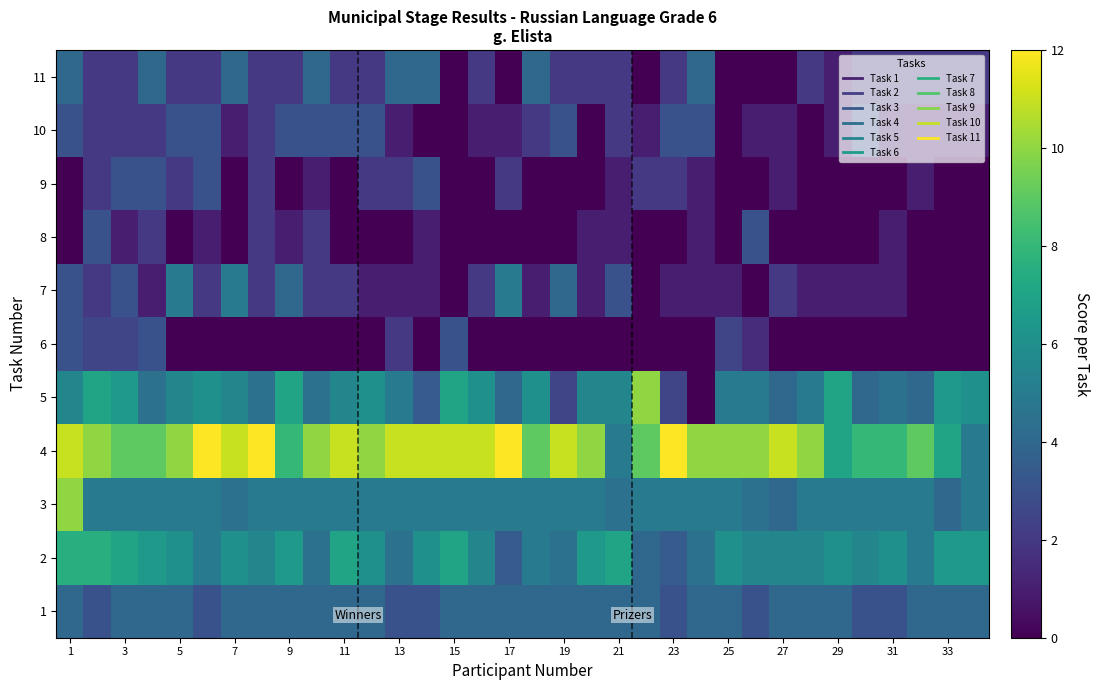

What is the maximum value shown in the chart?

12.0